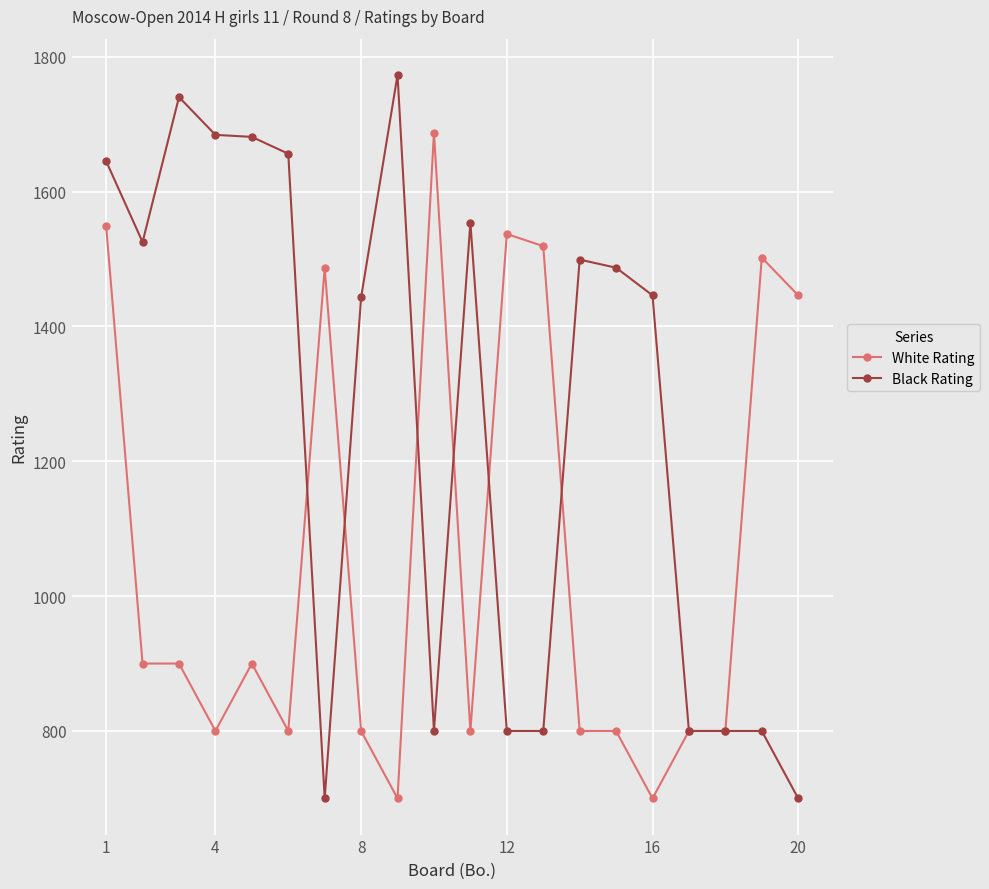

Which series has the largest range (max minus min)?

Black Rating